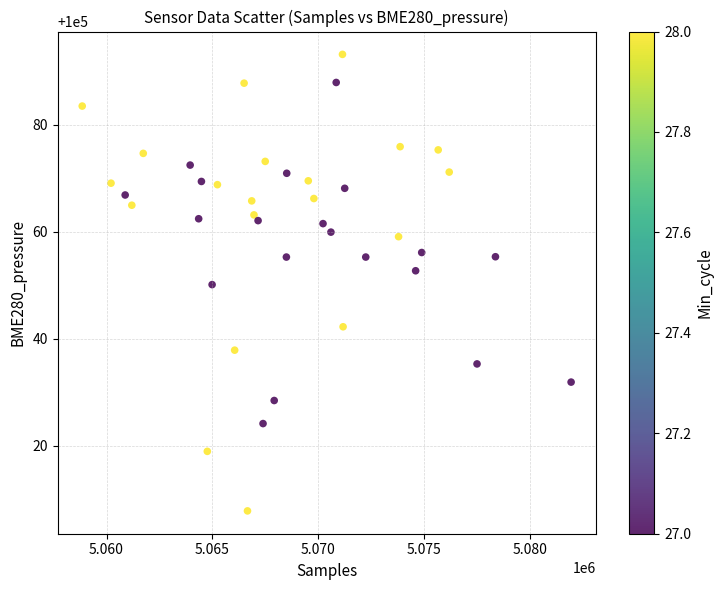

What is the range of X values (max minus min)?

23074.0